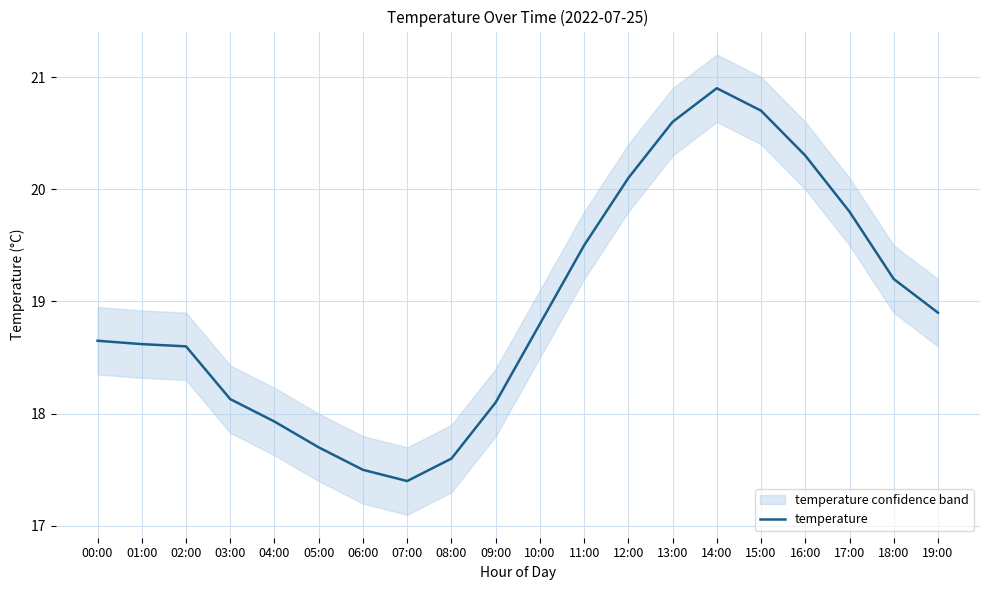

Which category has the highest value across all series?

14:00